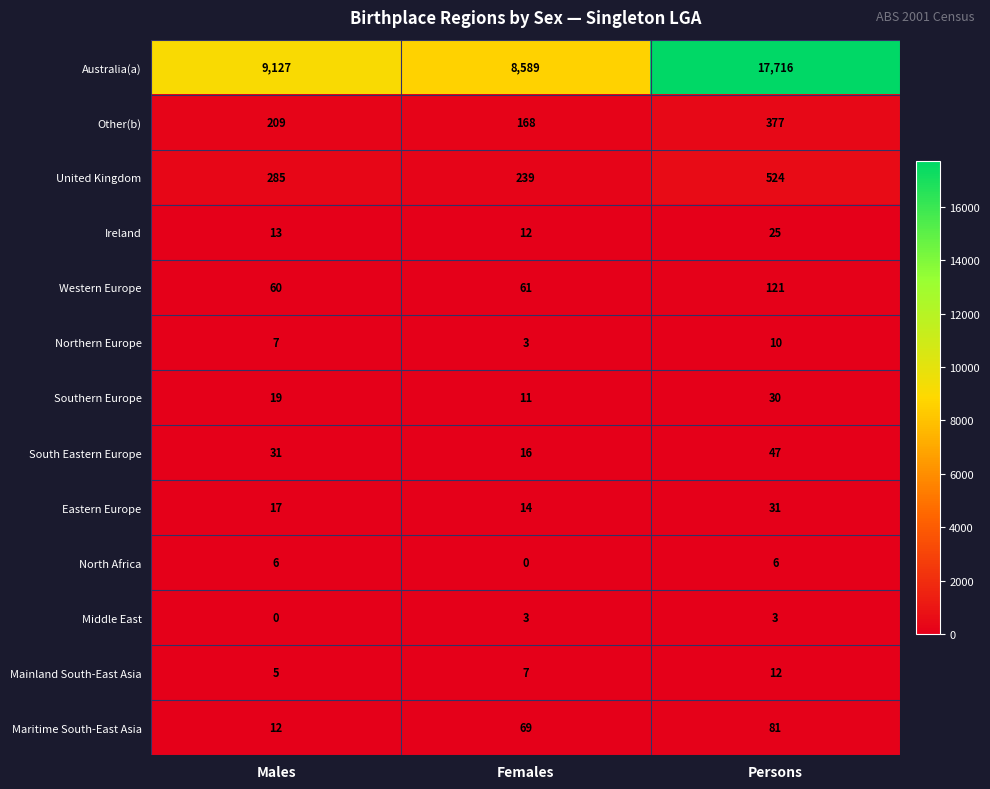

What is the average value of the Other(b) series?

251